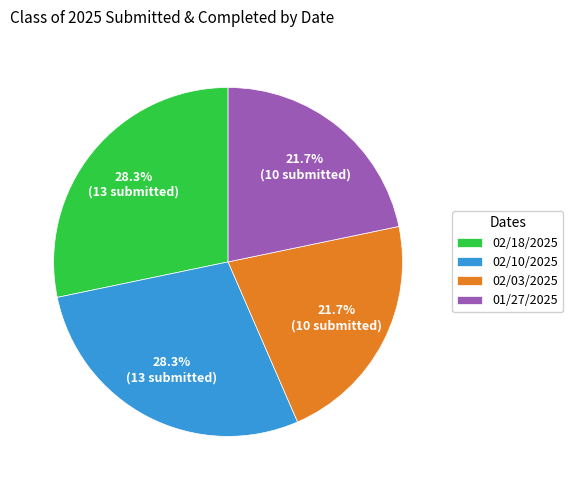

The 02/03/2025 slice represents 9% of the pie. True or false?

False